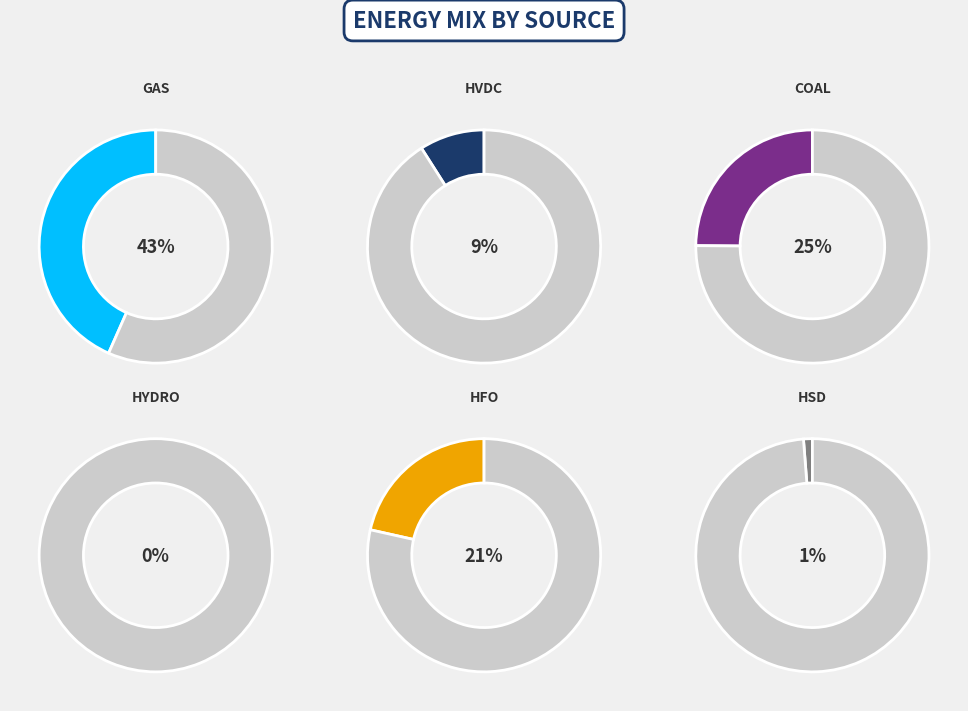

Count the number of slices in the pie.

6